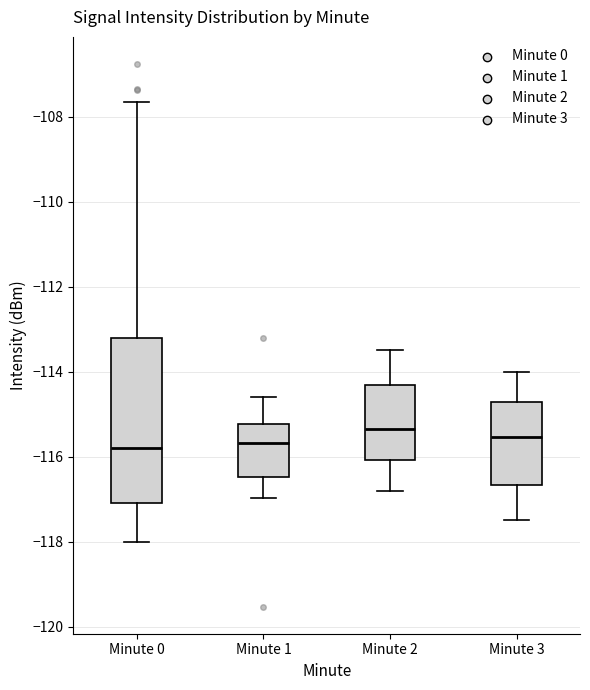

Reading left to right, read every box against the y-axis: the position of its median line, the range the box covers, and the ends of its whiskers. The values are not printed on the chart, so give them approximately, as read against the axis.

Minute 0: median -115.8, box -117.0 to -113.2, whiskers -118.0 to -107.6
Minute 1: median -115.6, box -116.4 to -115.2, whiskers -117.0 to -114.6
Minute 2: median -115.4, box -116.0 to -114.4, whiskers -116.8 to -113.4
Minute 3: median -115.6, box -116.6 to -114.8, whiskers -117.4 to -114.0